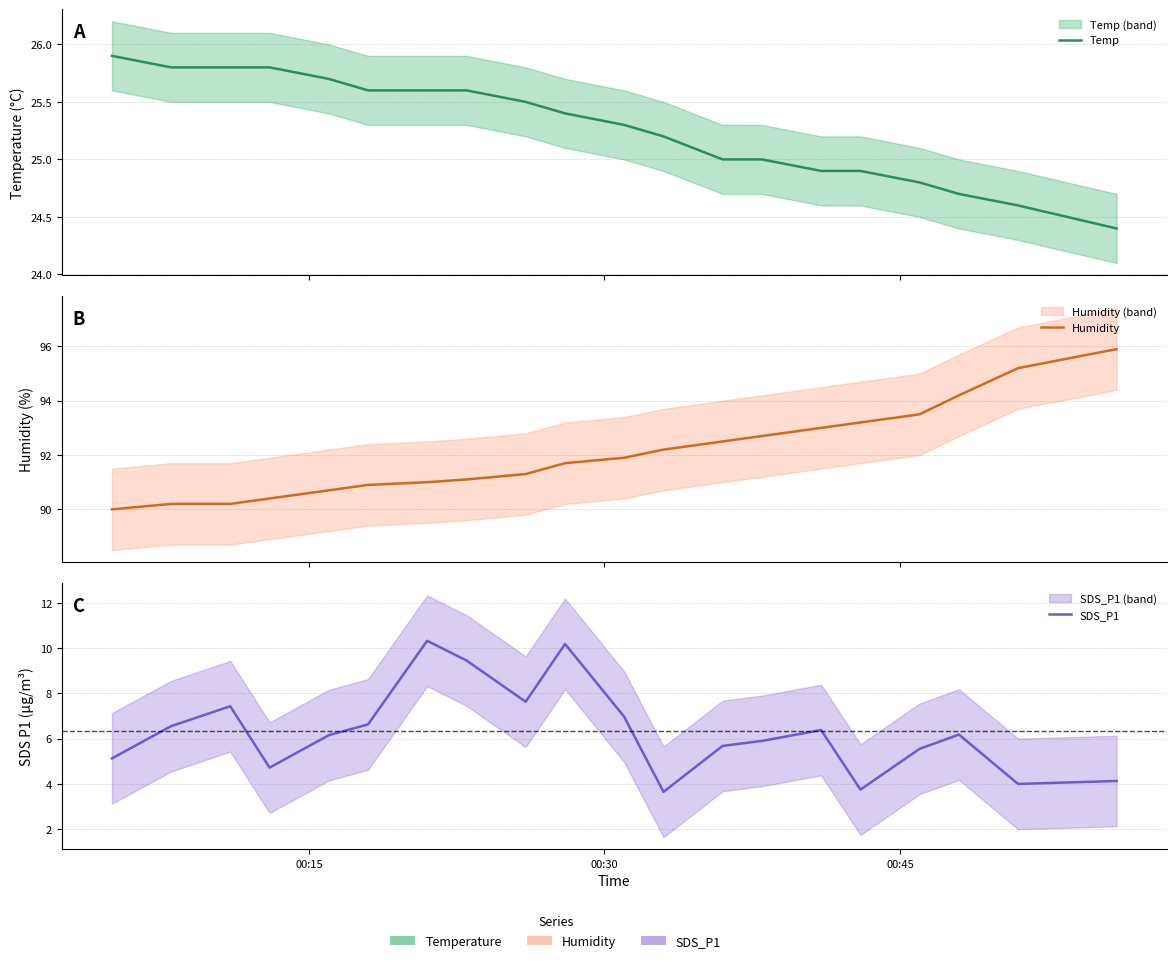

The Humidity series shows 52.4 at 4. True or false?

False